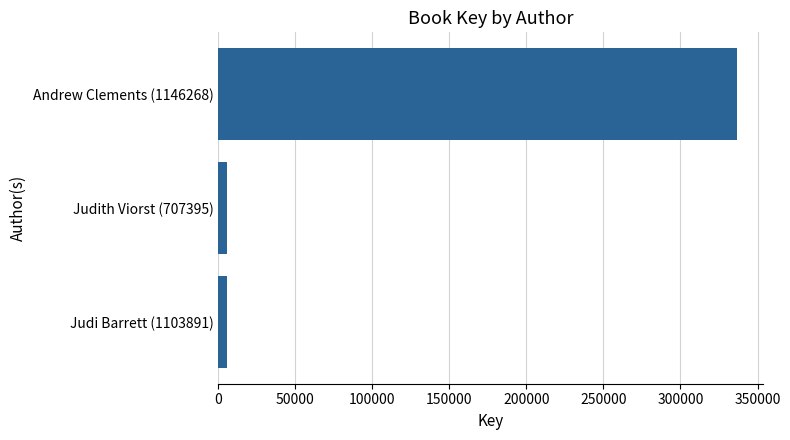

What is the sum of all values?

347980